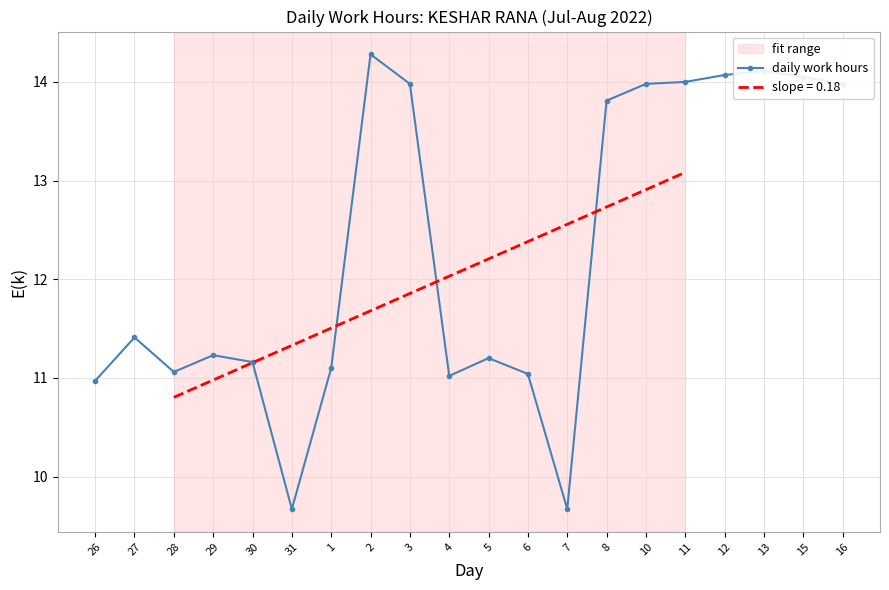

List the labels in order of value, largest first.

2, 13, 12, 15, 11, 3, 10, 16, 8, 27, 29, 5, 30, 1, 28, 6, 4, 26, 31, 7